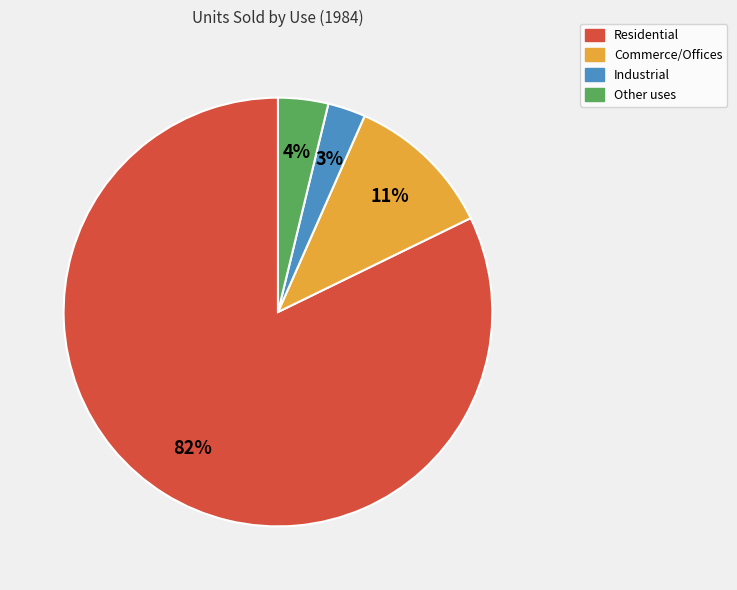

Does Commerce/Offices account for over 50% of the chart?

No